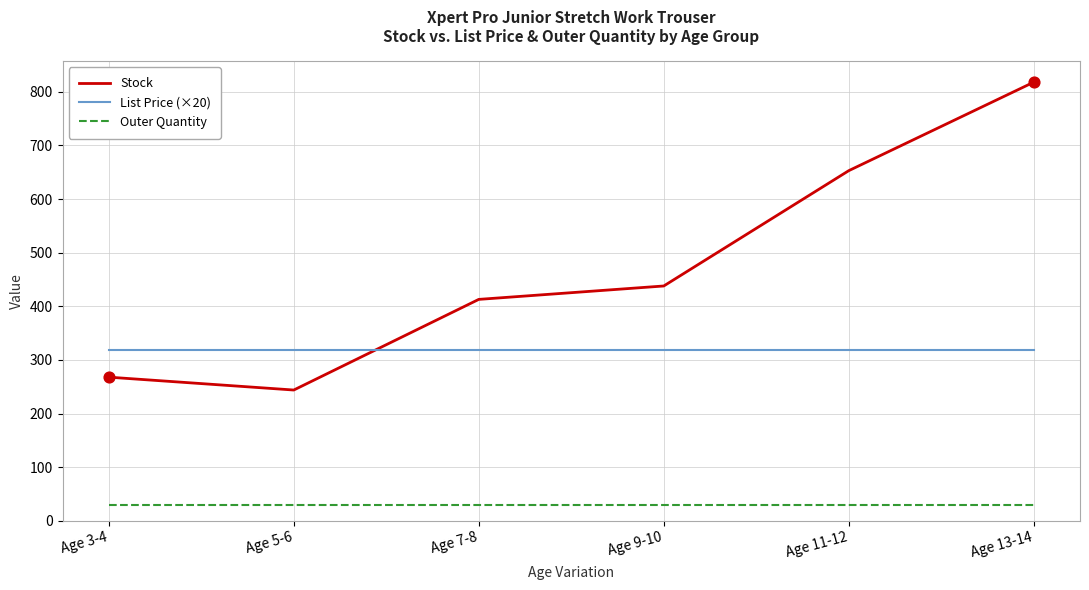

At how many categories does at least one series exceed 306?

6